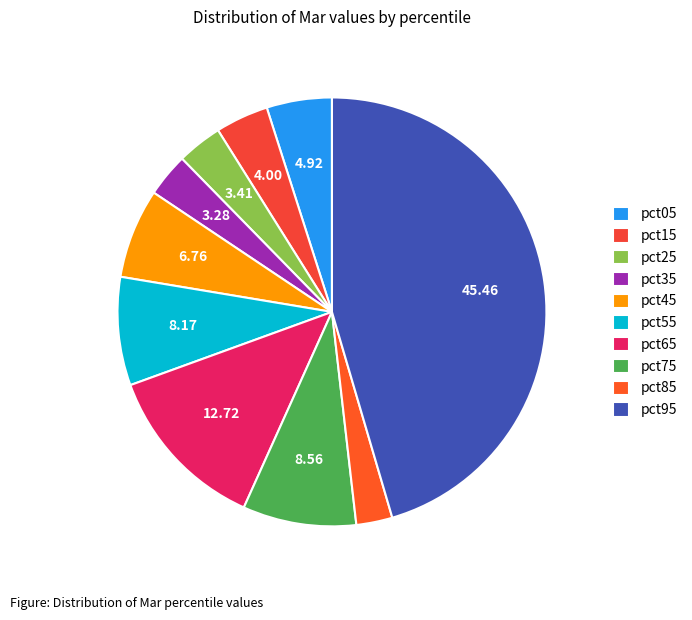

How many slices are in this pie chart?

10